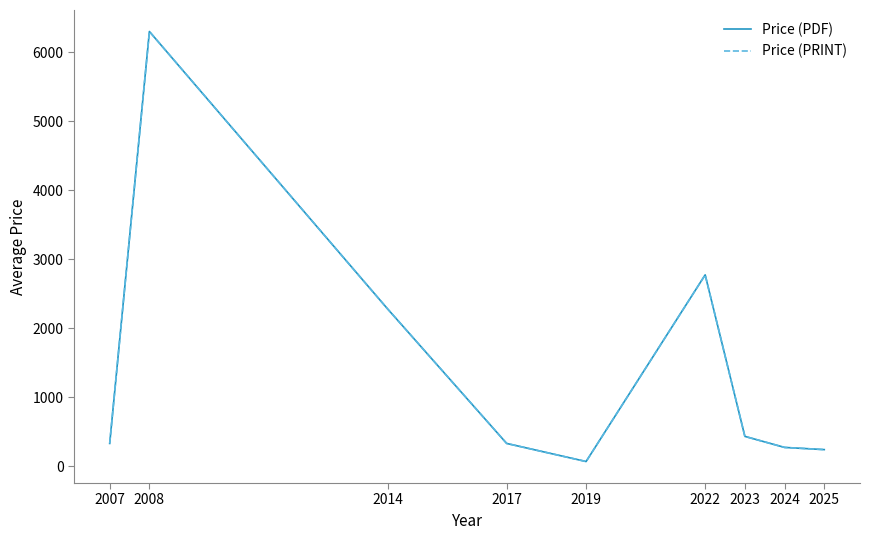

True or false: Price (PRINT) and Price (PDF) cross at least once.

False